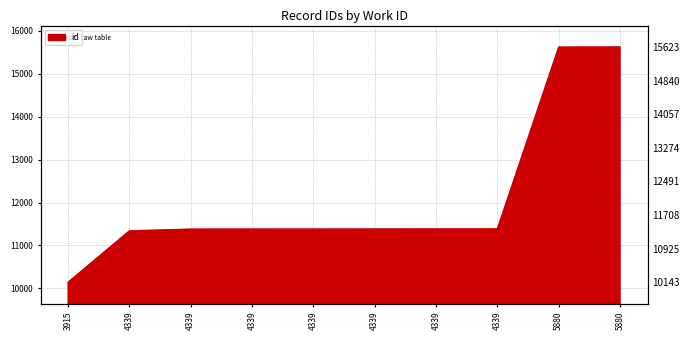

Reading left to right, extract all data points from this chart.

10143	11340	11381	11382	11383	11384	11385	11386	15621	15623